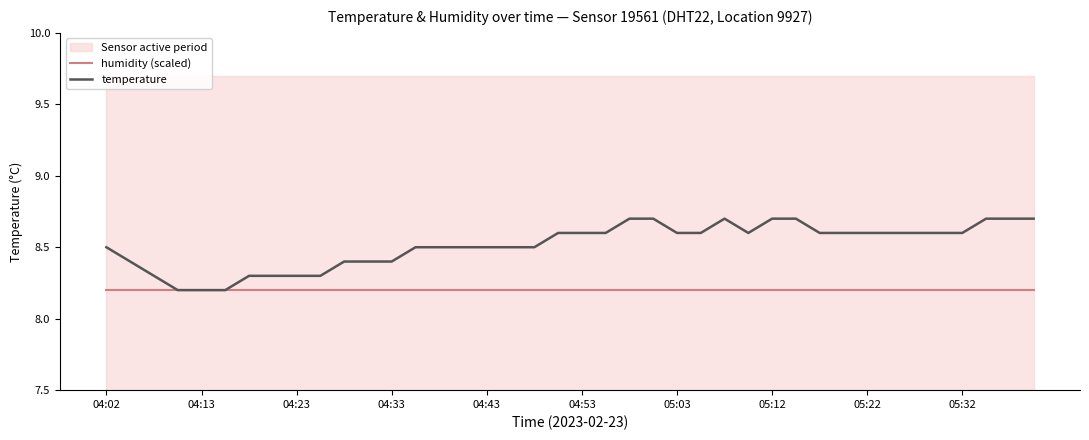

Between 04:02 and 25, which series saw the biggest shift?

temperature